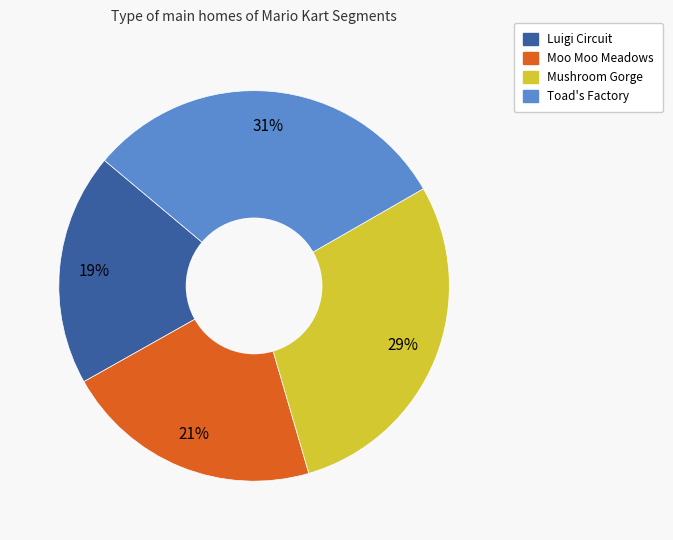

To the nearest percent, what is the average slice percentage?

25%